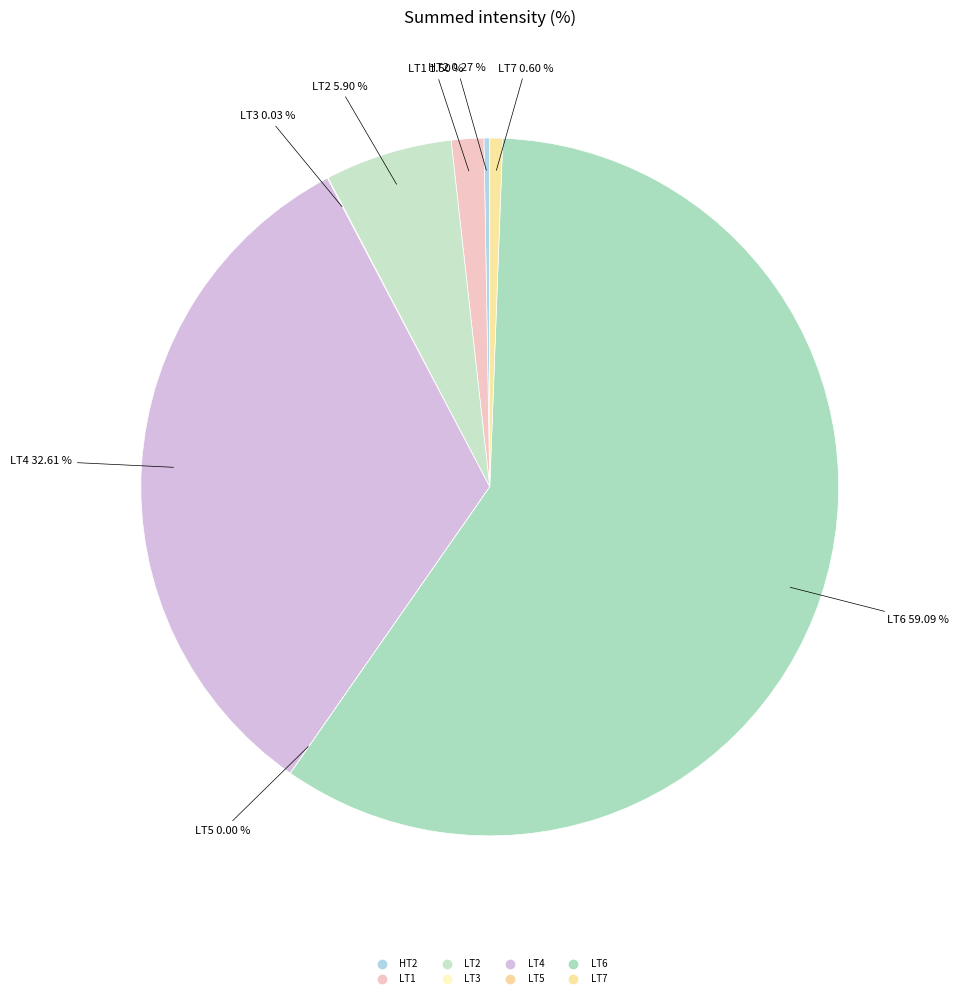

To the nearest percent, what is the difference between the largest and smallest slice percentages?

59%